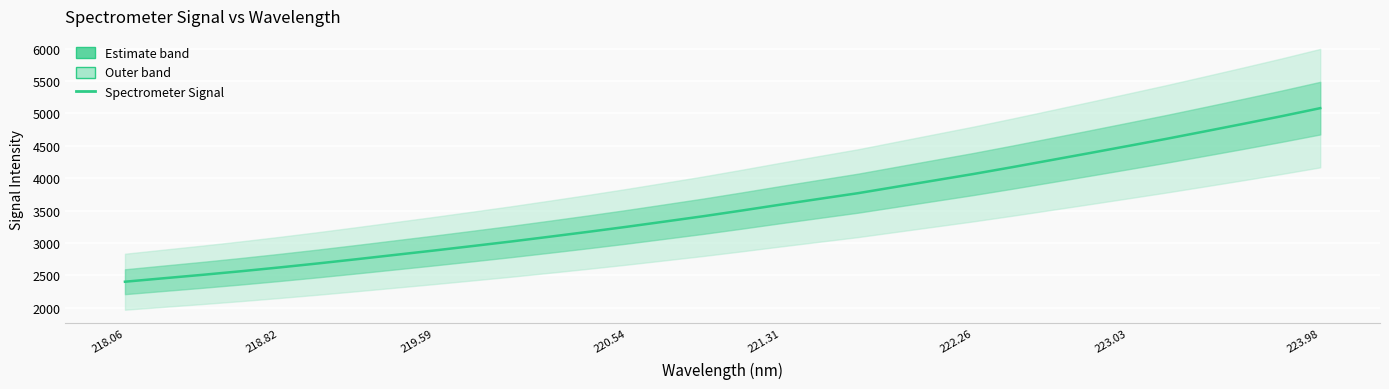

How many data points are less than 3501?

16